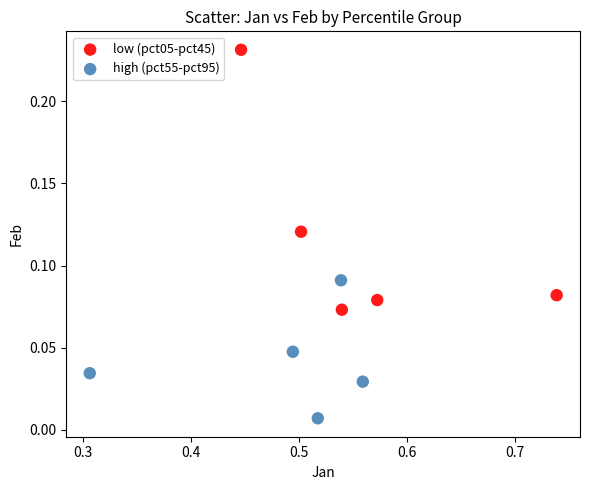

Which series has the widest spread of Y values?

low (pct05-pct45)